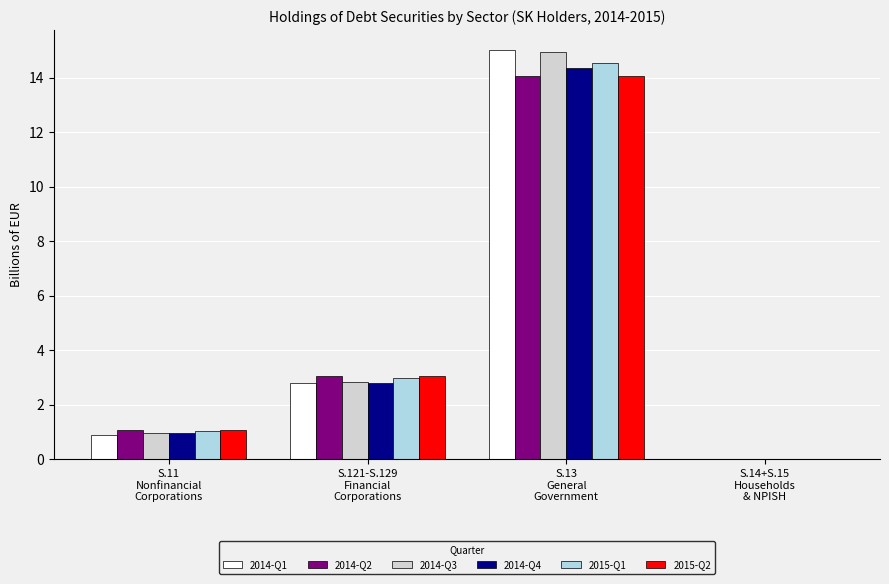

What is the highest value of the 2014-Q2 series?

14.1